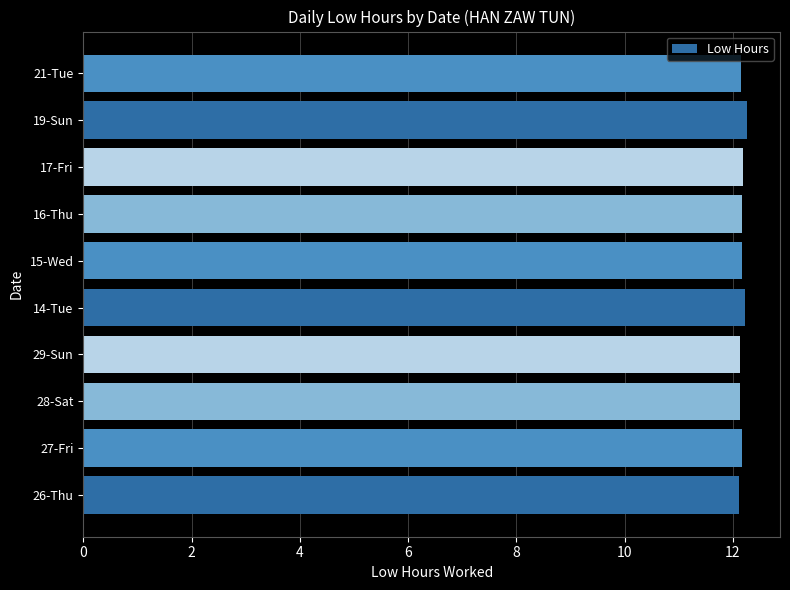

The value at 16-Thu is 19.1. True or false?

False